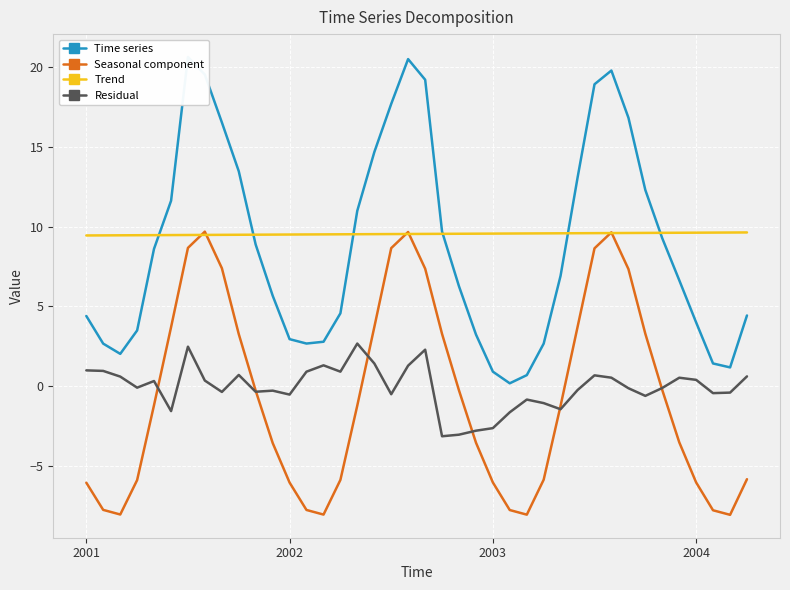

What is the lowest value of the Trend series?

9.5